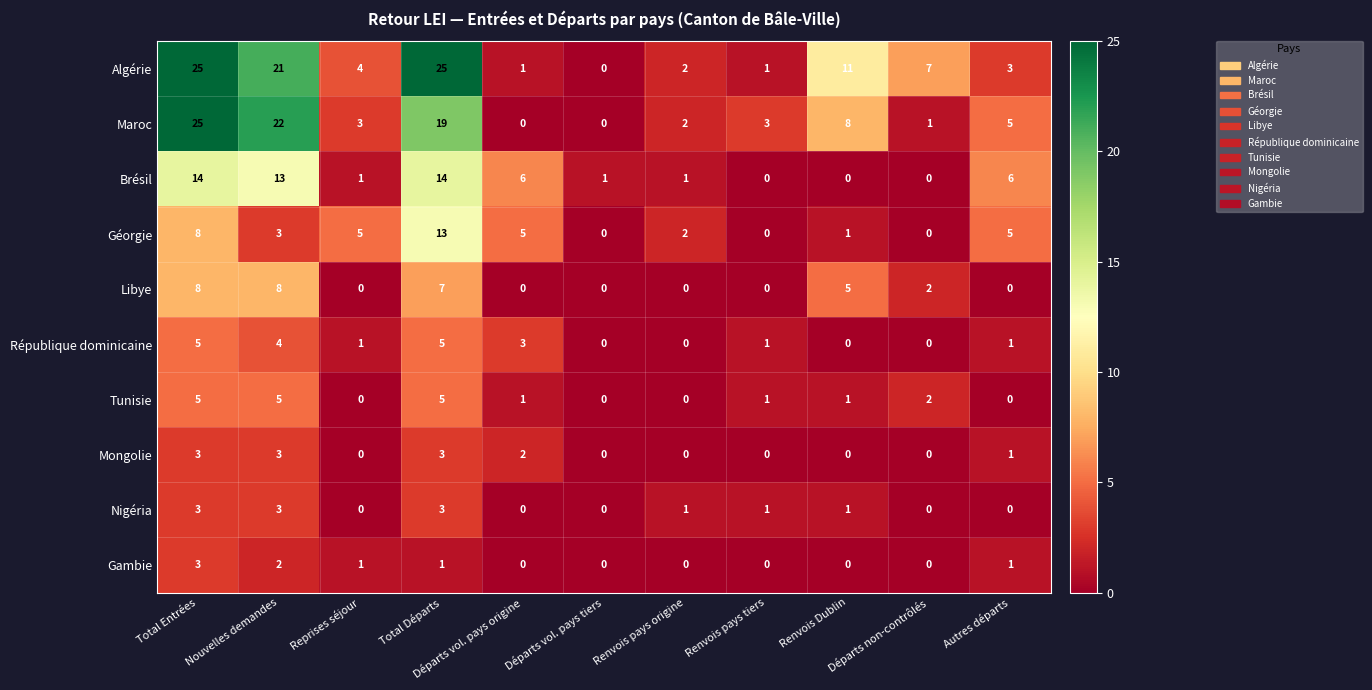

What is the sum of the Brésil values at Reprises séjour and Autres départs?

7